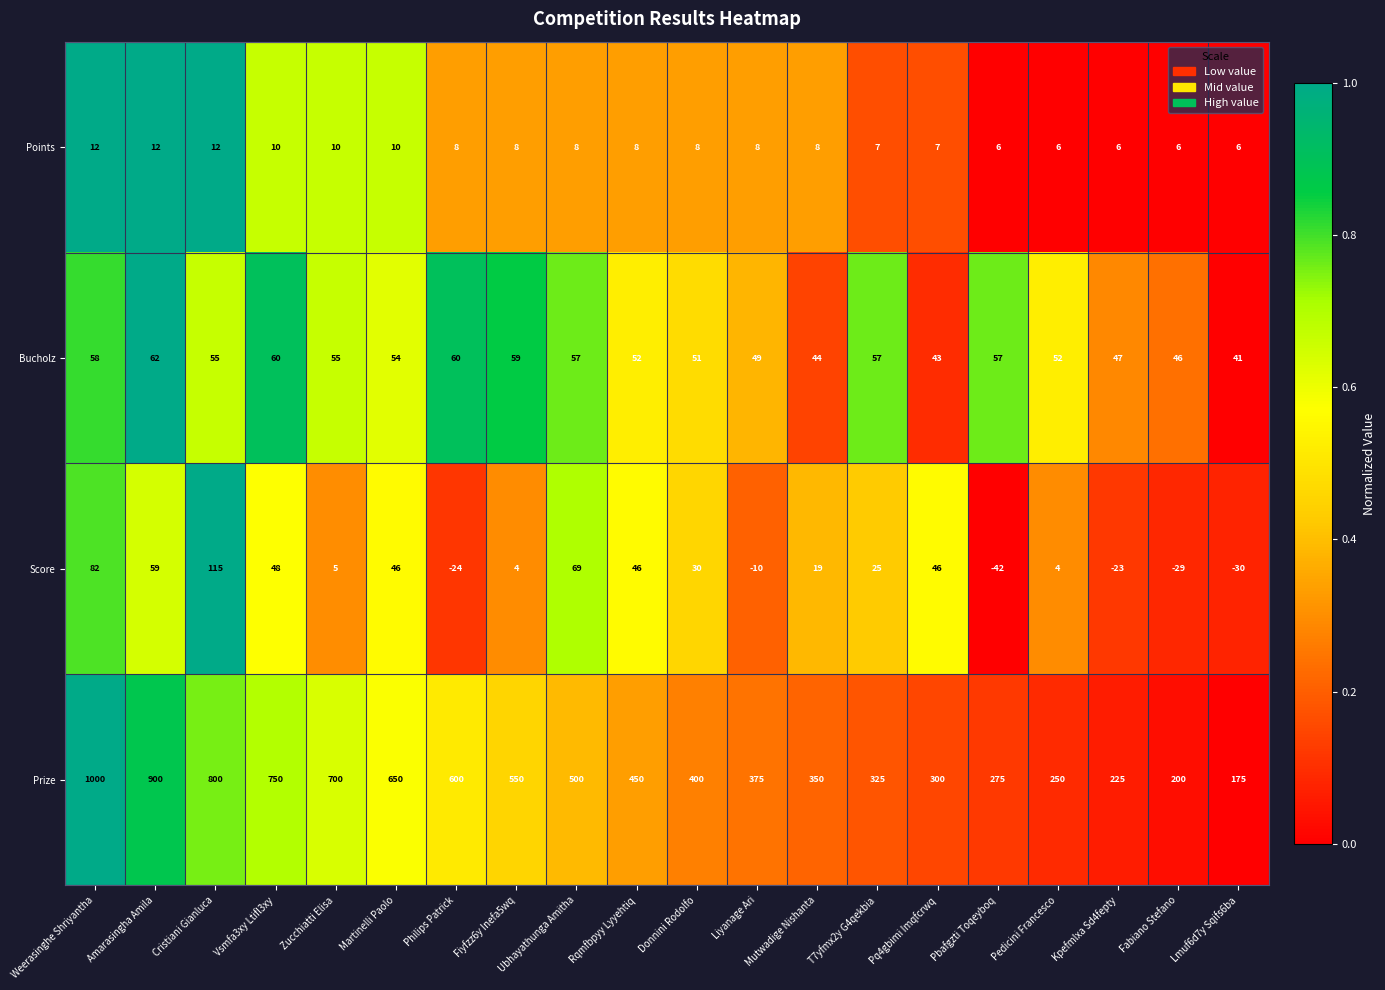

Rank the series at Fiyfzz6y Inefa5wq from highest to lowest value.

Prize, Bucholz, Points, Score